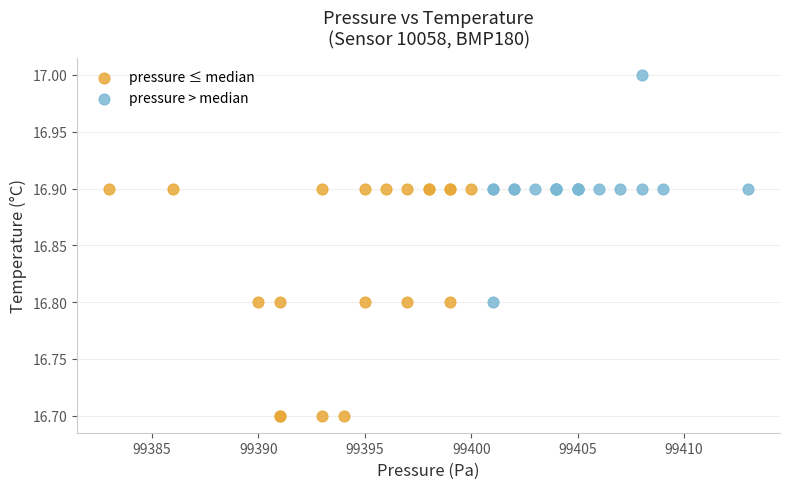

What are all the series names shown in the legend?

pressure ≤ median, pressure > median